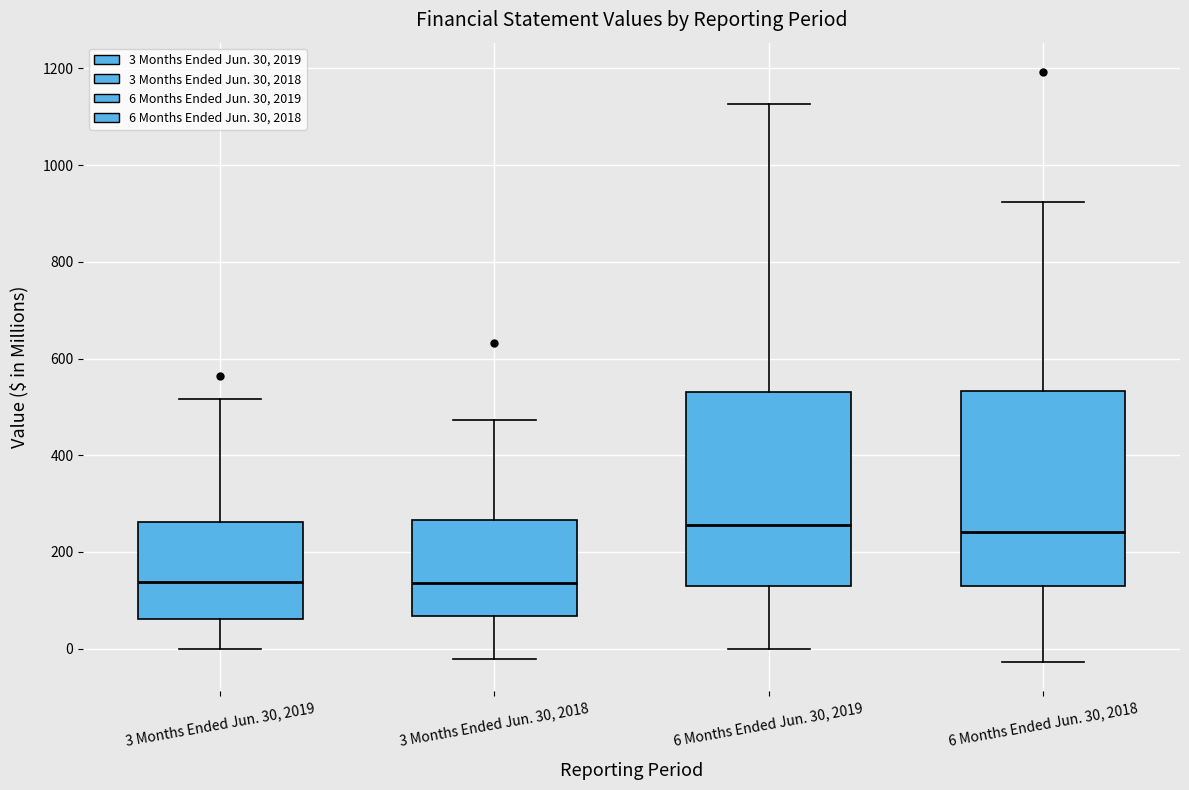

Reading left to right, read every box against the y-axis: the position of its median line, the range the box covers, and the ends of its whiskers. The values are not printed on the chart, so give them approximately, as read against the axis.

3 Months Ended Jun. 30, 2019: median 140, box 60 to 260, whiskers 0 to 520
3 Months Ended Jun. 30, 2018: median 140, box 60 to 260, whiskers -20 to 480
6 Months Ended Jun. 30, 2019: median 260, box 140 to 540, whiskers 0 to 1120
6 Months Ended Jun. 30, 2018: median 240, box 120 to 540, whiskers -20 to 920